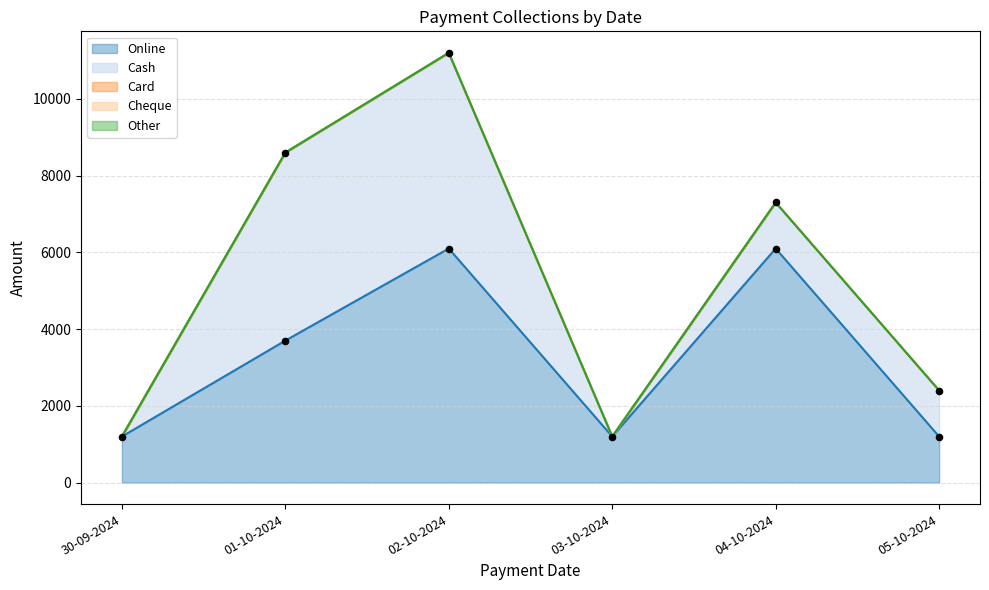

What is the total value across all series at 01-10-2024?

8600